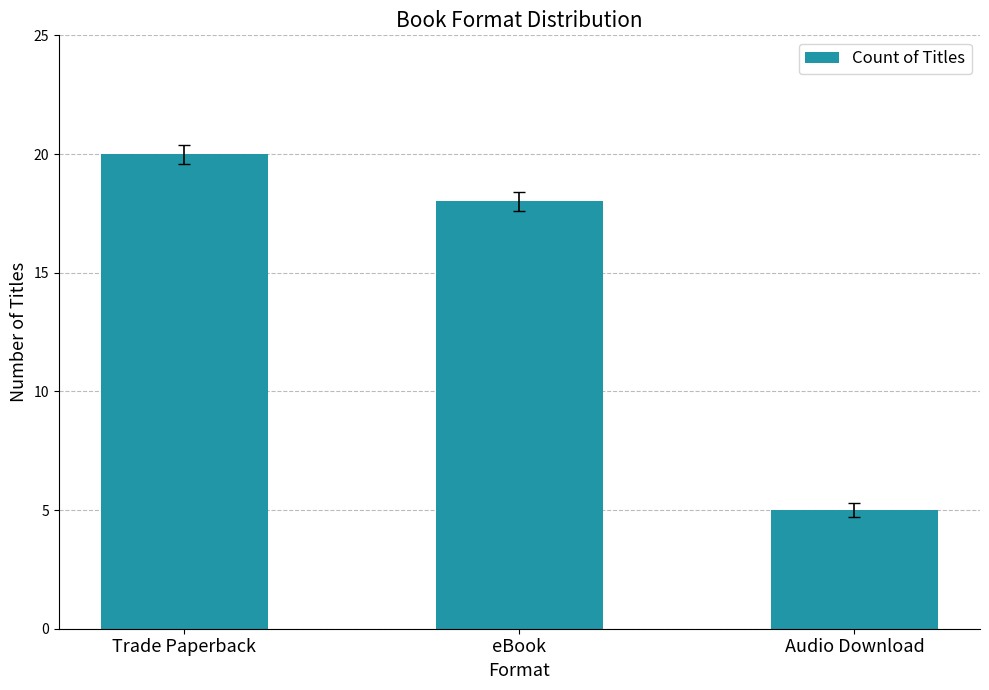

Does the chart contain stacked bars?

No